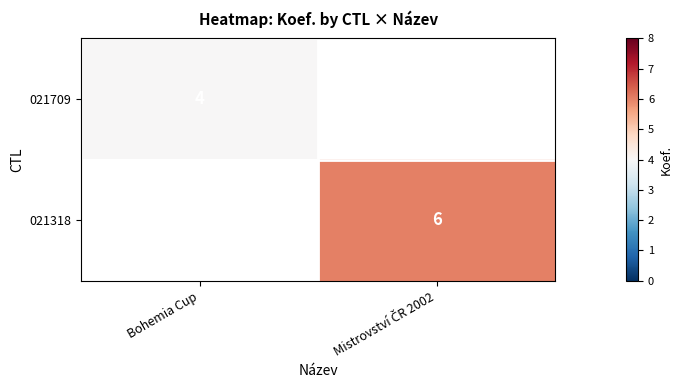

At how many categories does at least one series exceed 4?

1